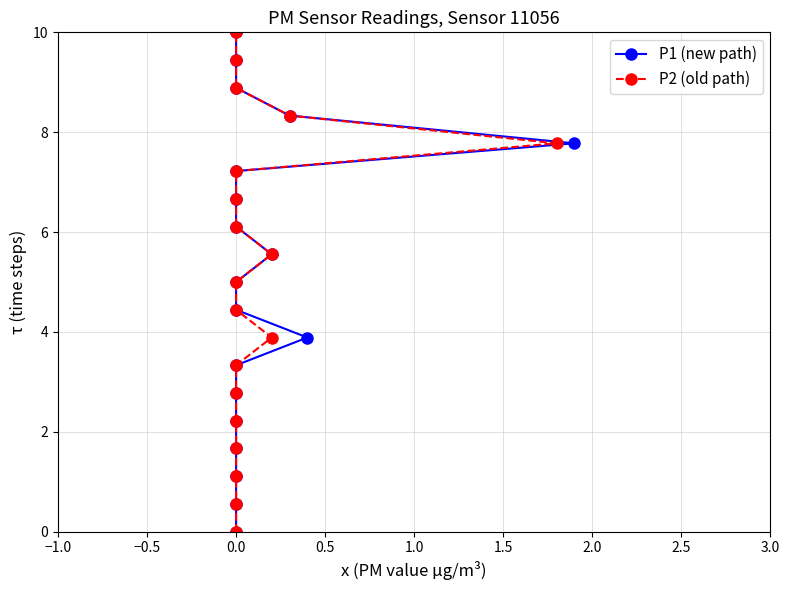

Is it true that P2 (old path) equals 8.5 at 0.0?

False